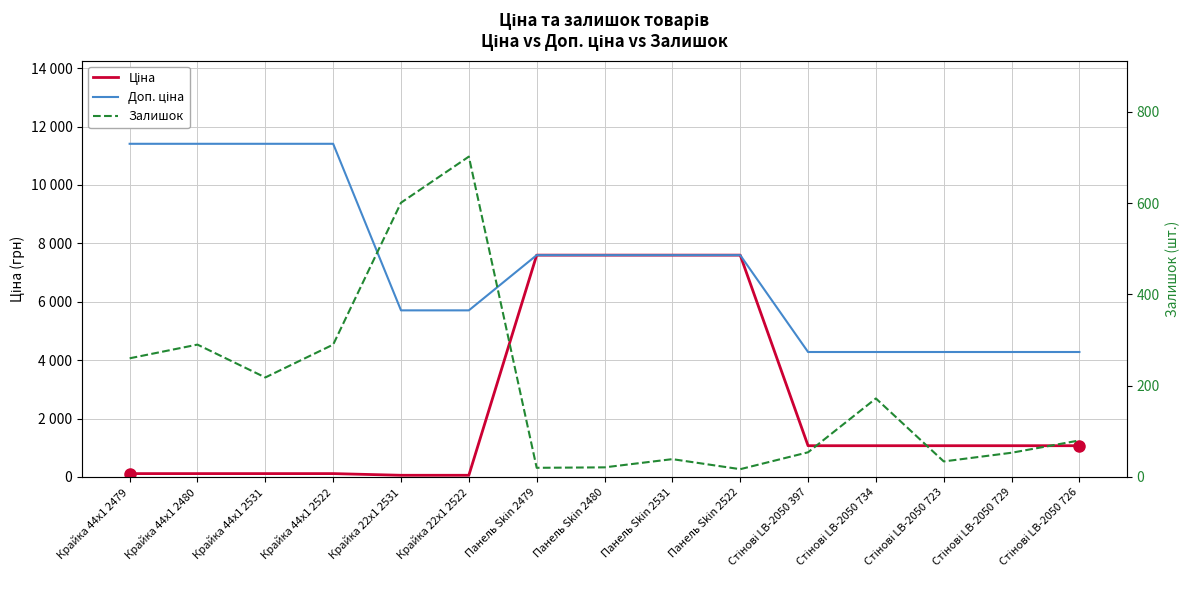

List the labels in order of Ціна value, smallest first.

Крайка 22x1 2531, Крайка 22x1 2522, Крайка 44x1 2479, Крайка 44x1 2480, Крайка 44x1 2531, Крайка 44x1 2522, Стінові LB-2050 397, Стінові LB-2050 734, Стінові LB-2050 723, Стінові LB-2050 729, Стінові LB-2050 726, Панель Skin 2479, Панель Skin 2480, Панель Skin 2531, Панель Skin 2522